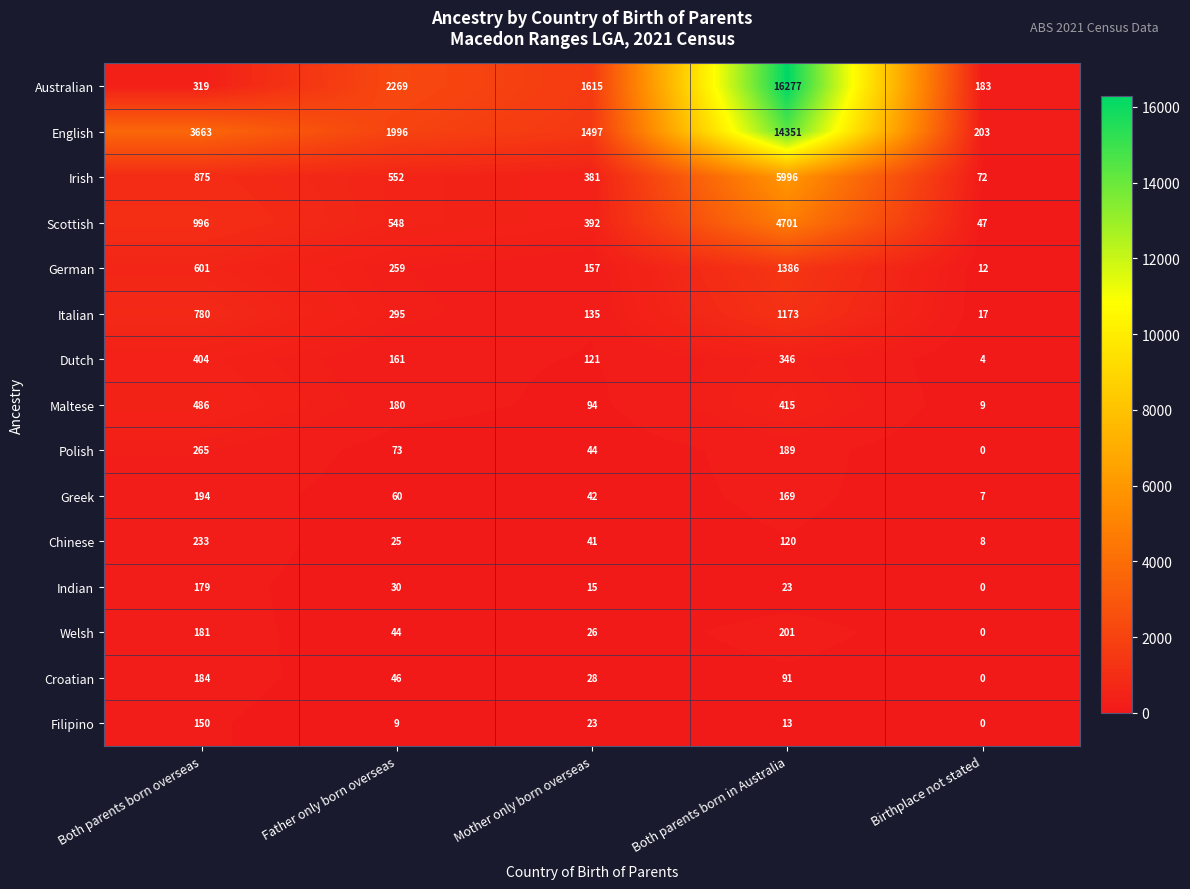

Rank the series by their maximum value, from highest to lowest.

Australian, English, Irish, Scottish, German, Italian, Maltese, Dutch, Polish, Chinese, Welsh, Greek, Croatian, Indian, Filipino